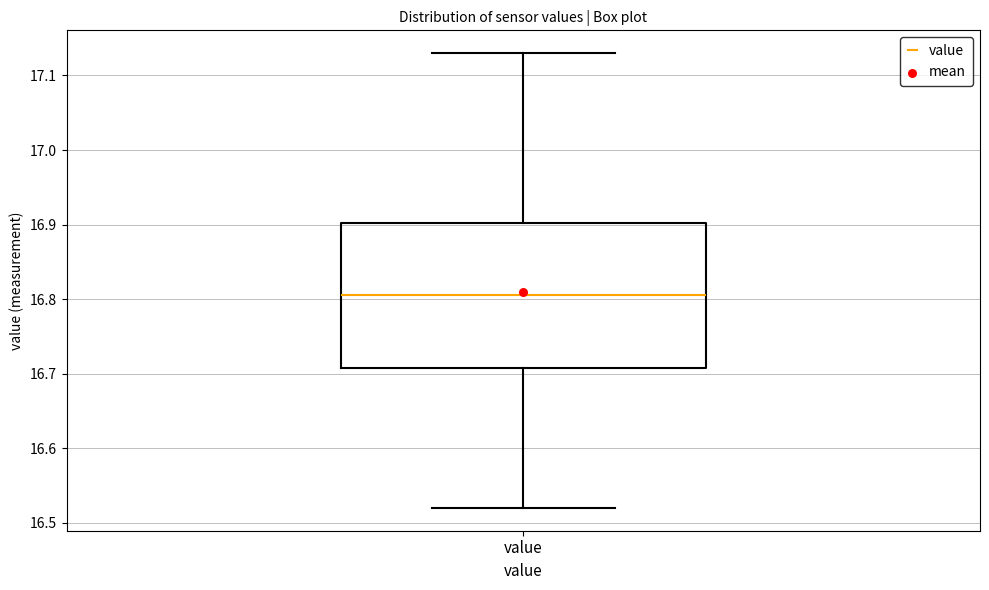

Read this box plot against the y-axis: the position of the median line, the range covered by the box, and the ends of both whiskers. The values are not printed on the chart, so give them approximately, as read against the axis.

median 16.81, box 16.71 to 16.90, whiskers 16.52 to 17.13